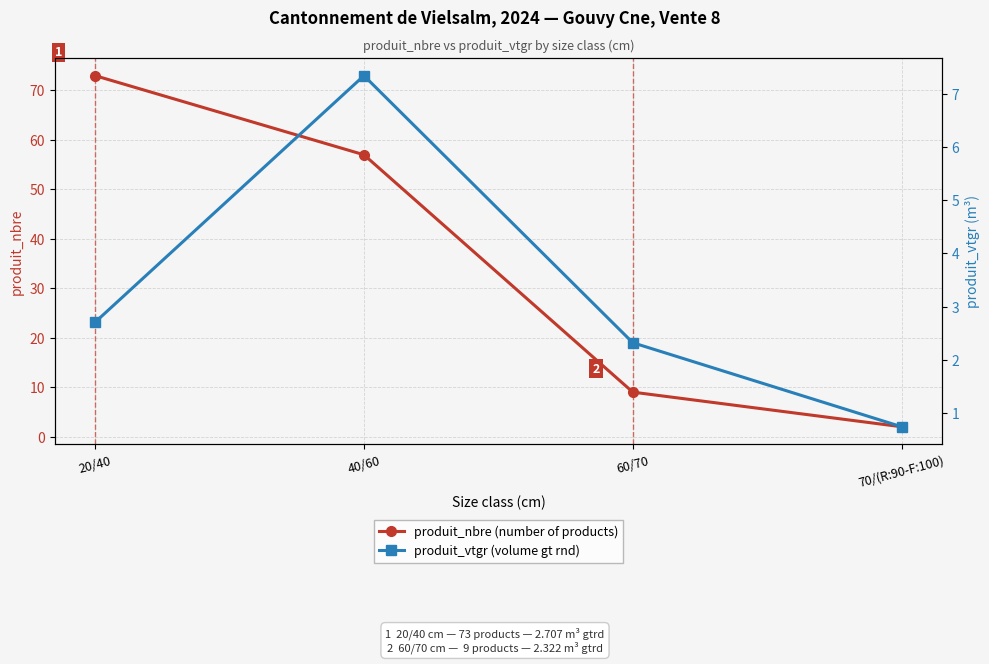

At which category is the sum across all series the highest?

20/40